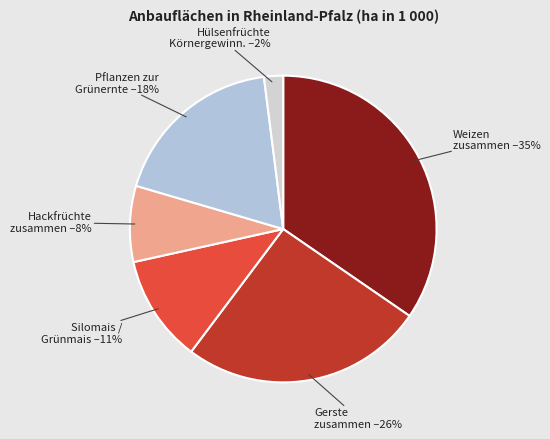

How many segments does this pie chart have?

6